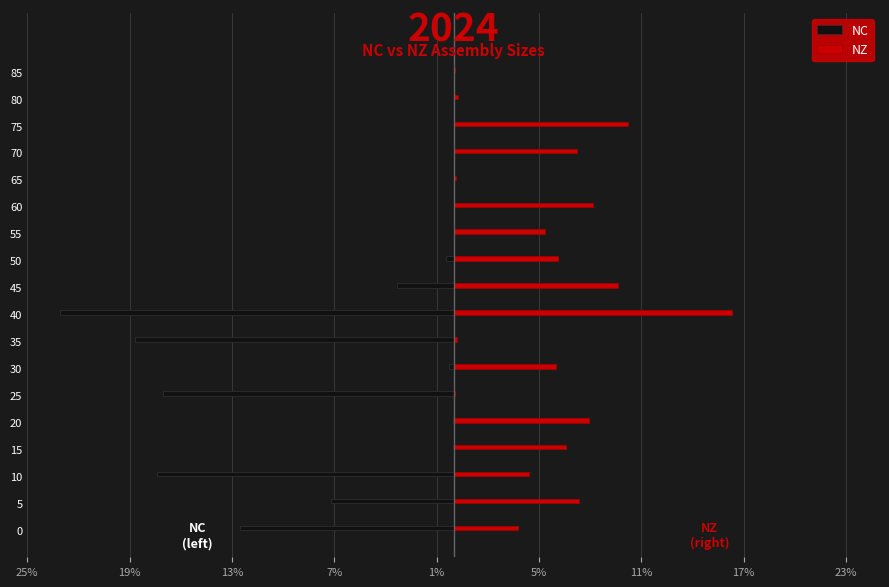

Reading right to left, what are all the values shown in this chart?

NC: 0.0	0.0	0.0	0.0	0.0	0.0	0.0	-0.4	-3.3	-23.1	-18.7	-0.3	-17.0	-0.0	-0.0	-17.4	-7.2	-12.5
NZ: 0.1	0.2	10.2	7.3	0.2	8.2	5.3	6.1	9.7	16.3	0.2	6.0	0.1	7.9	6.6	4.4	7.4	3.8